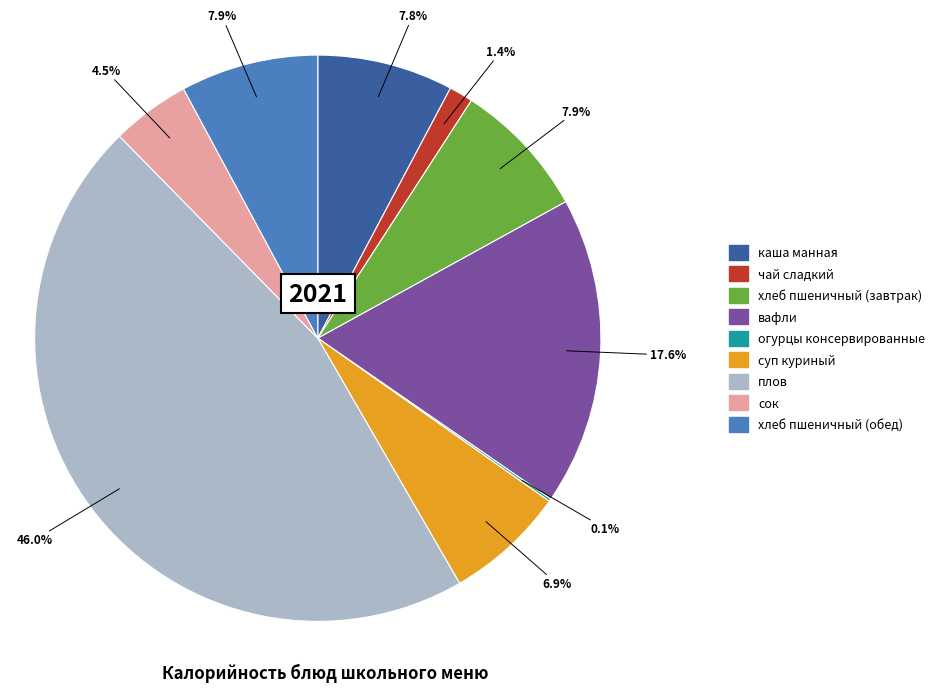

What is the total percentage of вафли and каша манная?

25.4%